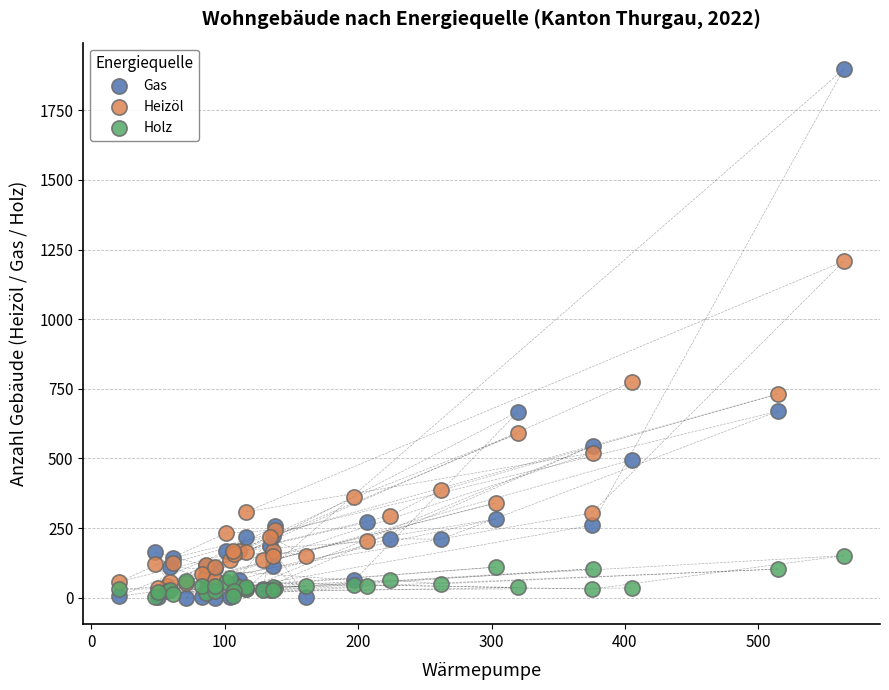

Which series contains the highest Y value?

Gas